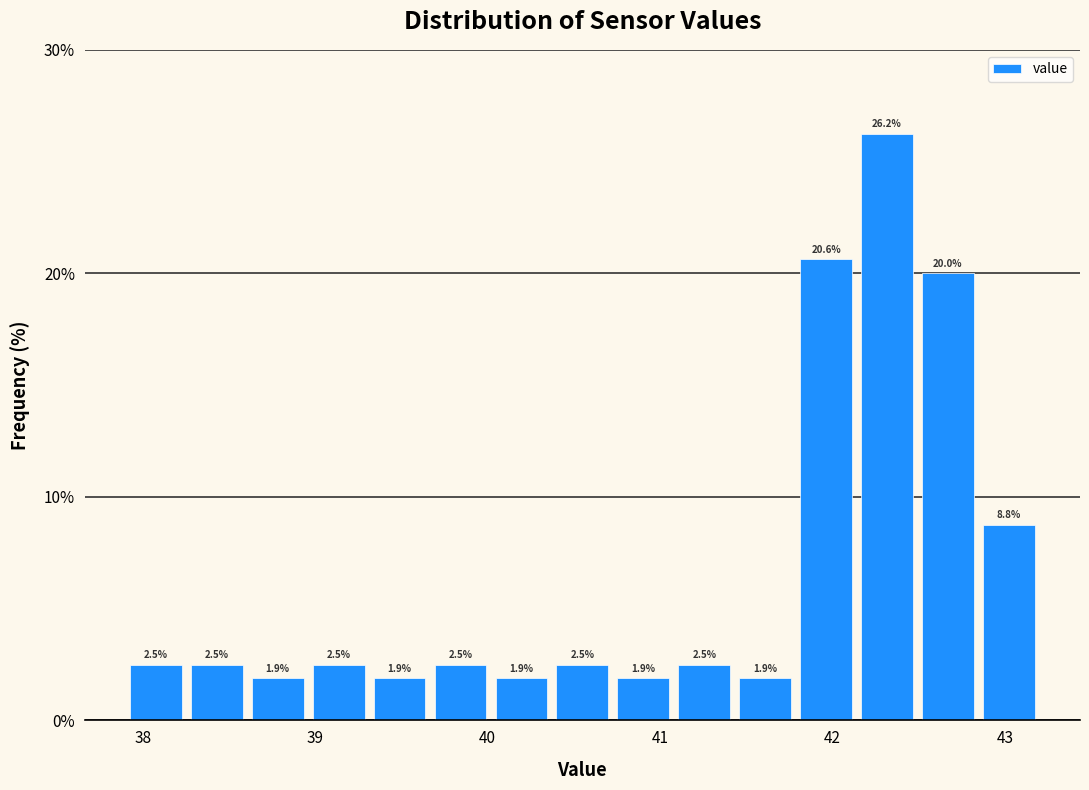

Read against the x-axis, roughly where is the centre of the tallest bar?

42.3